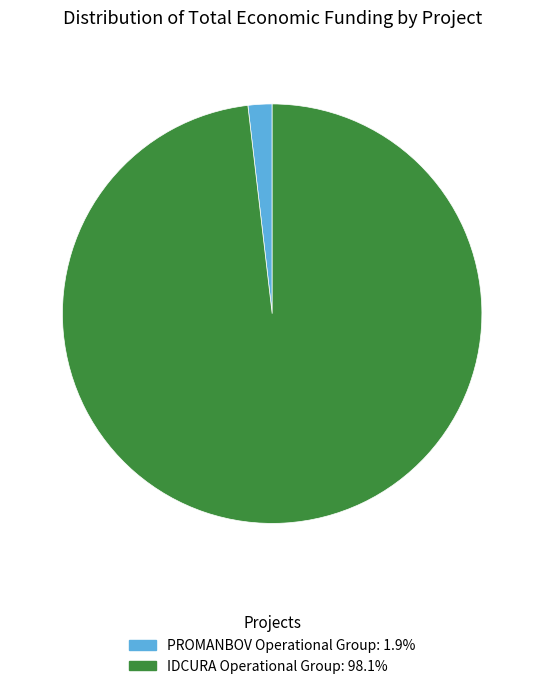

Which slice represents more than half of the pie?

IDCURA Operational Group